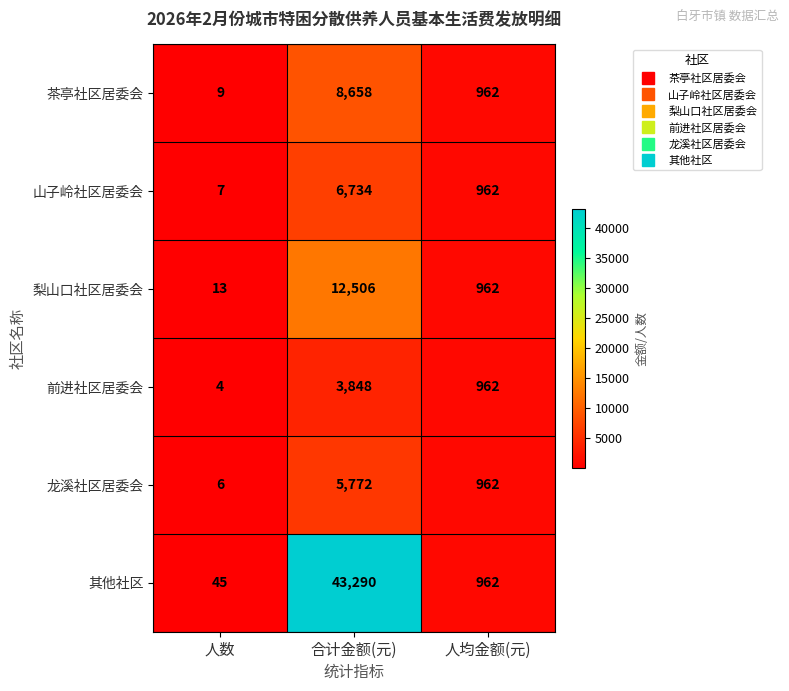

Reading left to right, extract all data points from this chart.

茶亭社区居委会: 9	8658	962
山子岭社区居委会: 7	6734	962
梨山口社区居委会: 13	12506	962
前进社区居委会: 4	3848	962
龙溪社区居委会: 6	5772	962
其他社区: 45	43290	962